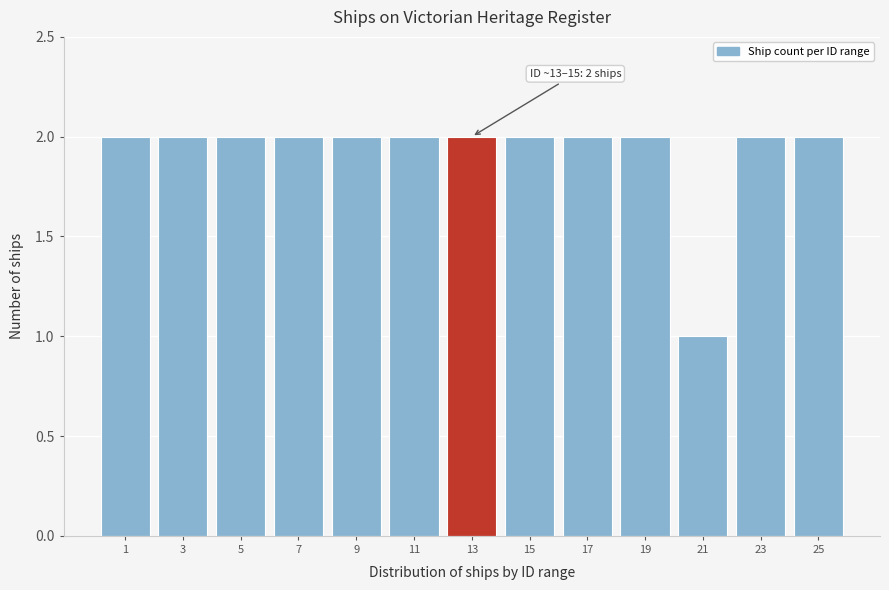

Reading left to right, what are all the values shown in this chart?

1=2	3=2	5=2	7=2	9=2	11=2	13=2	15=2	17=2	19=2	21=1	23=2	25=2